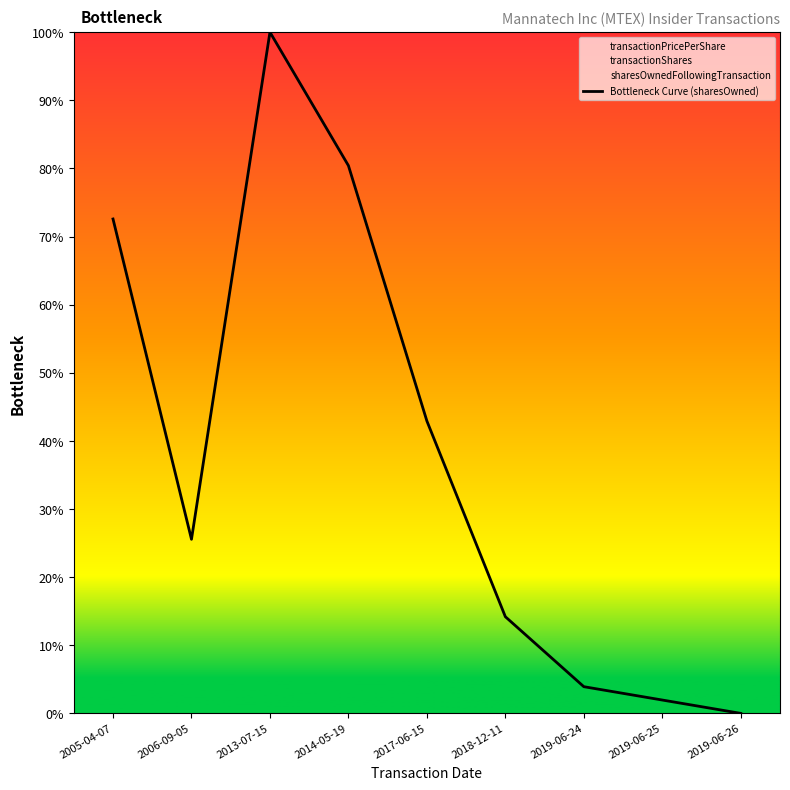

What is the label of the 9th point from the right?

2005-04-07